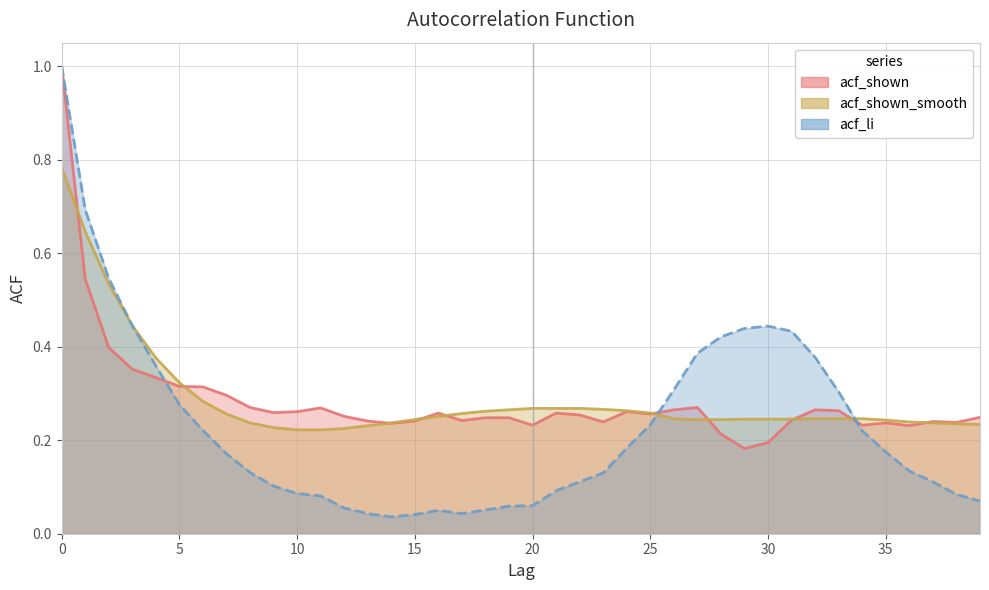

At which category does acf_li reach its first local valley?

14